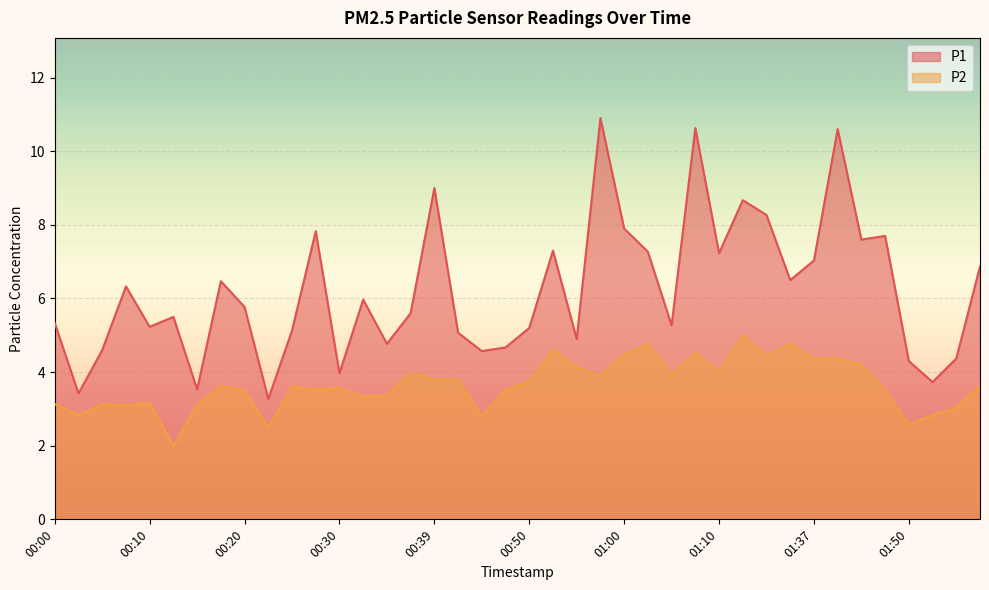

What is the sum of the P2 values at 00:47 and 00:22?

6.0